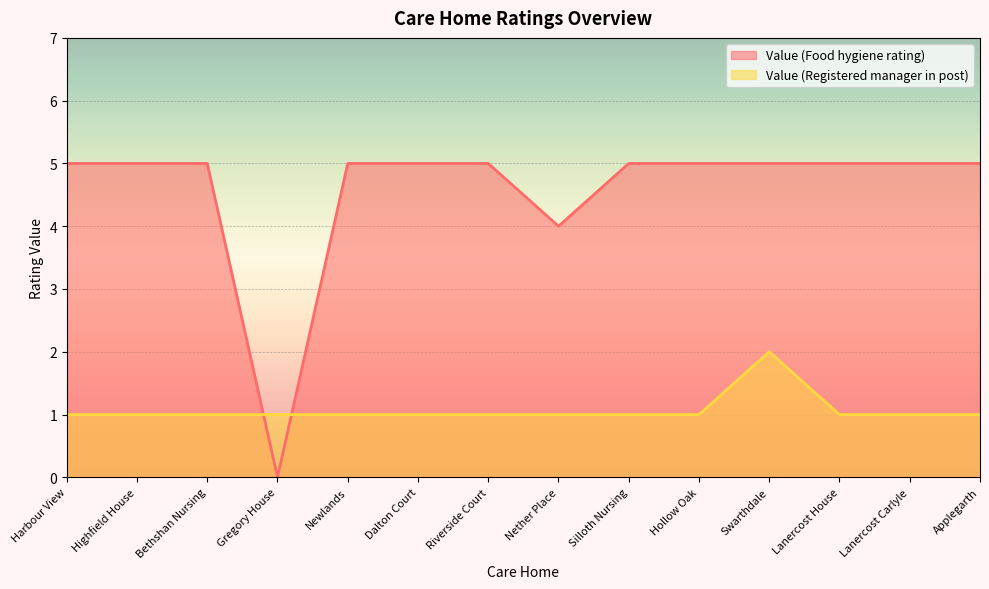

How many data points does each series have?

14